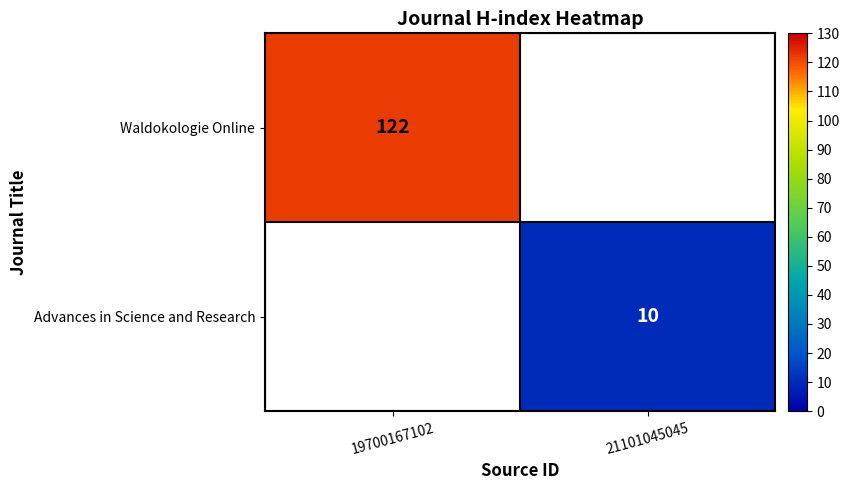

Is the value of Waldokologie Online at 19700167102 greater than the value of Advances in Science and Research at 21101045045?

Yes